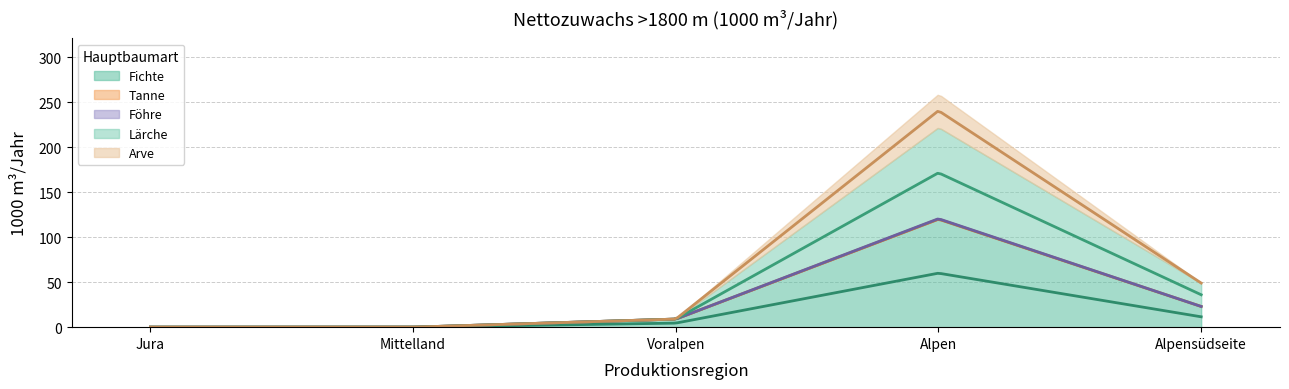

At which category is the sum across all series the highest?

Alpen